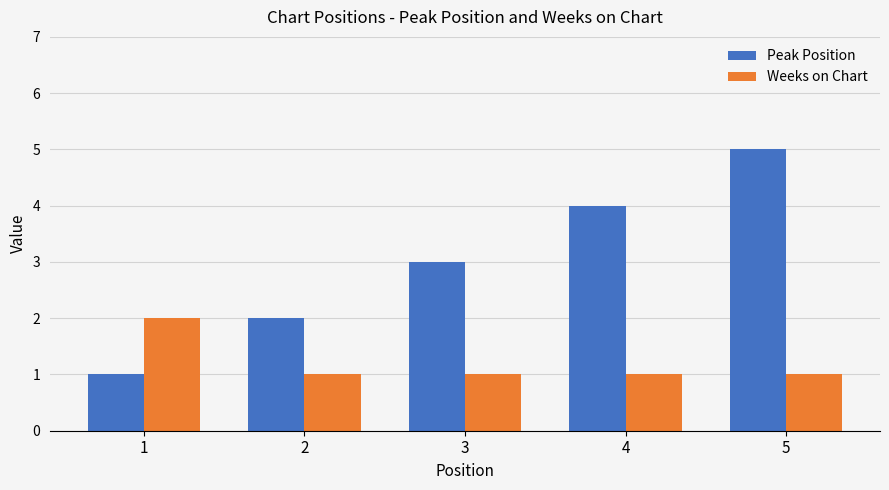

Reading right to left, what are all the values shown in this chart?

Peak Position: 5	4	3	2	1
Weeks on Chart: 1	1	1	1	2